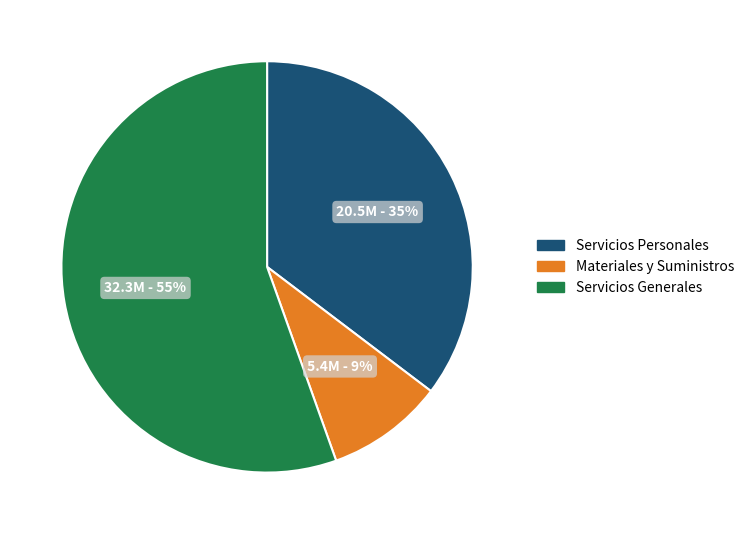

Does any single category account for the majority?

Yes